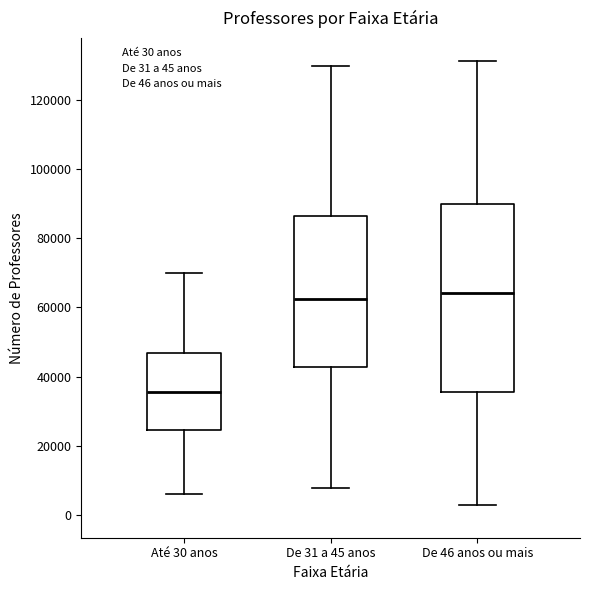

Reading left to right, transcribe this box plot: for each box, give where its median line is, the range the box spans, and where its two whiskers end, as read against the y-axis. The values are not printed on the chart, so give them approximately, as read against the axis.

Até 30 anos: median 36000, box 24000 to 46000, whiskers 6000 to 70000
De 31 a 45 anos: median 62000, box 42000 to 86000, whiskers 8000 to 130000
De 46 anos ou mais: median 64000, box 36000 to 90000, whiskers 2000 to 132000